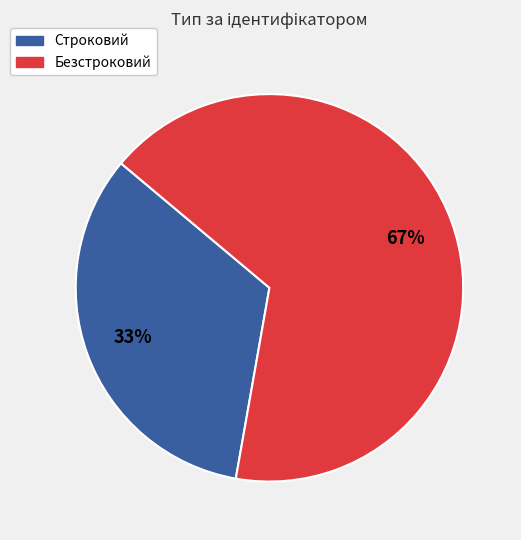

The Безстроковий slice represents 80% of the pie. True or false?

False